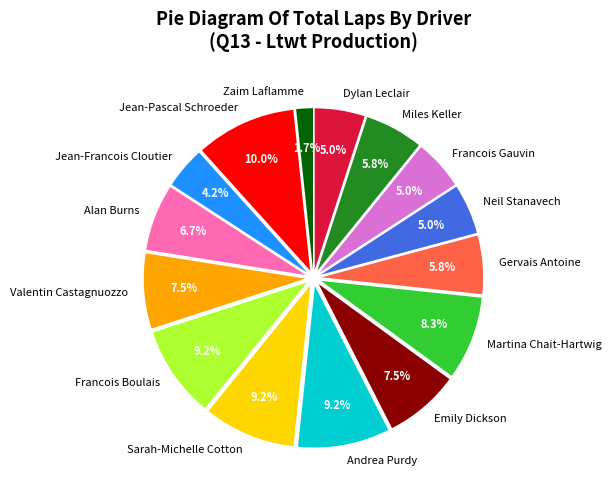

Which slice is the smallest?

Zaim Laflamme